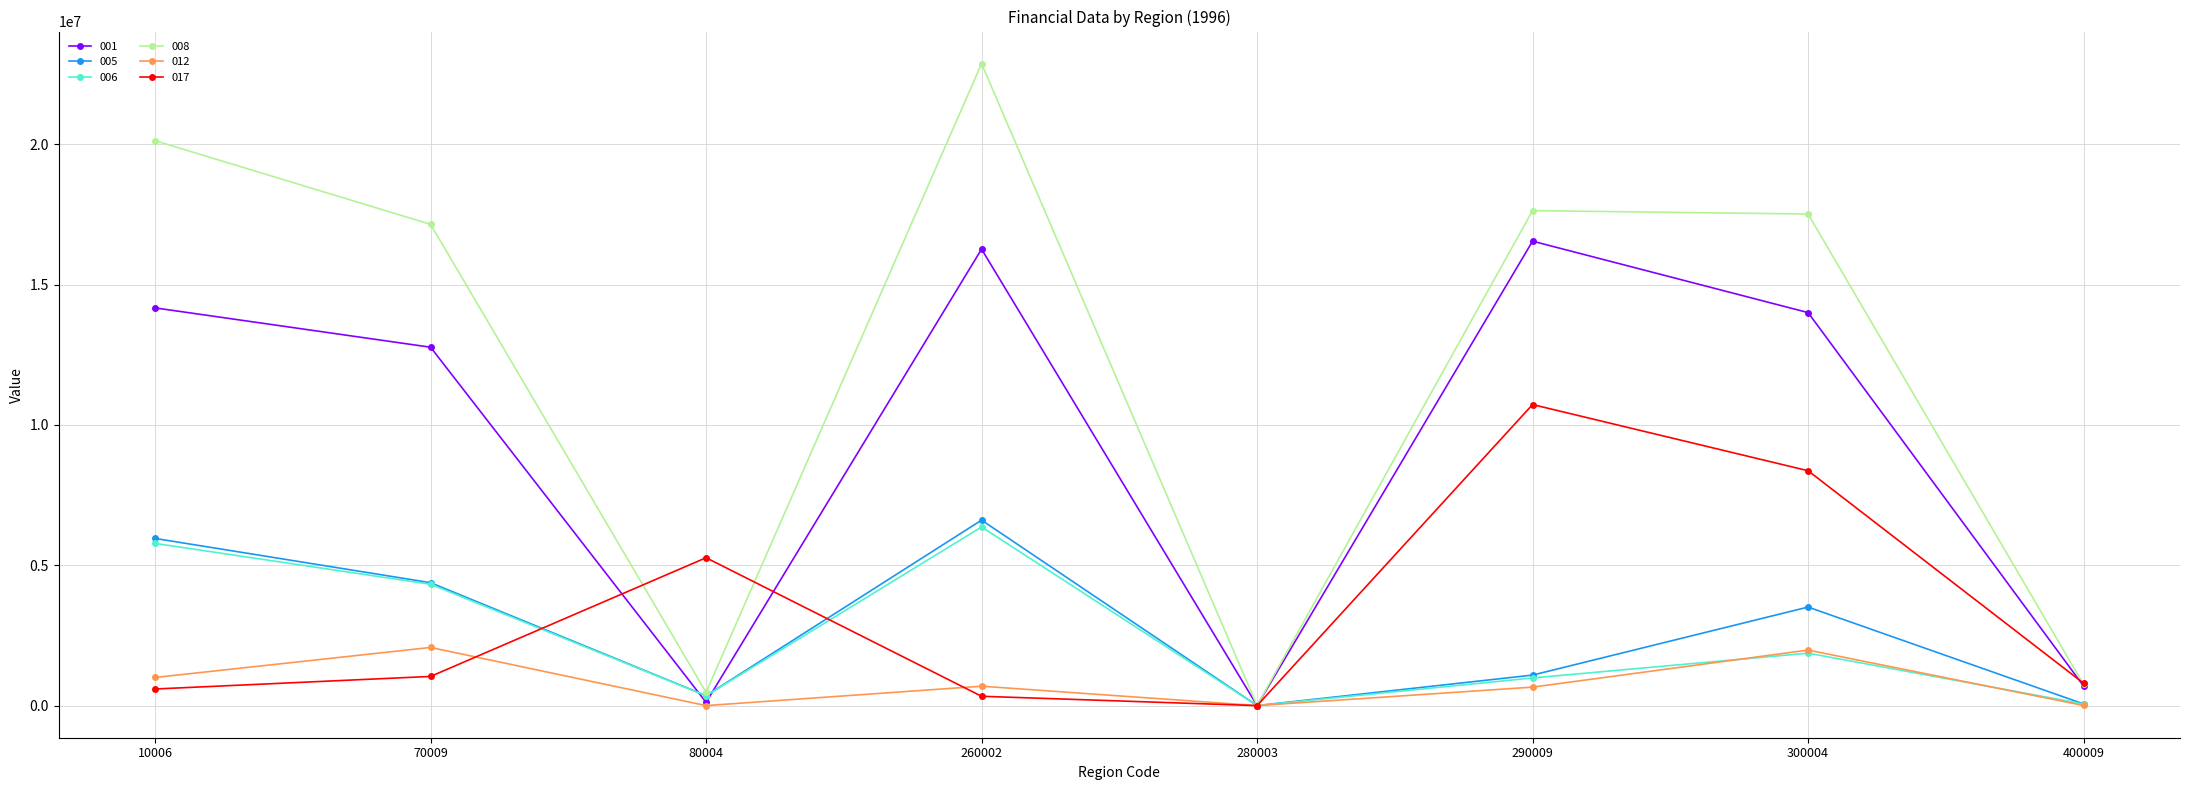

Read the 012 value at 290009.

658900